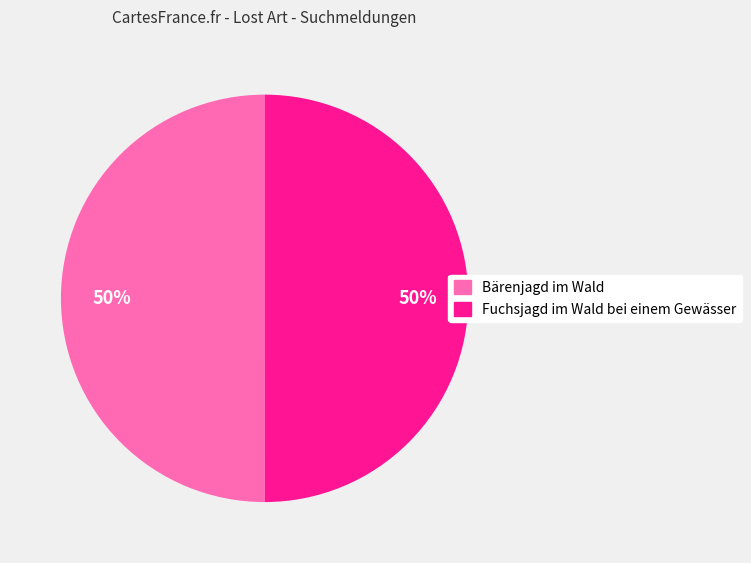

Approximately how many times larger is the value at Bärenjagd im Wald compared to Fuchsjagd im Wald bei einem Gewässer?

1.0